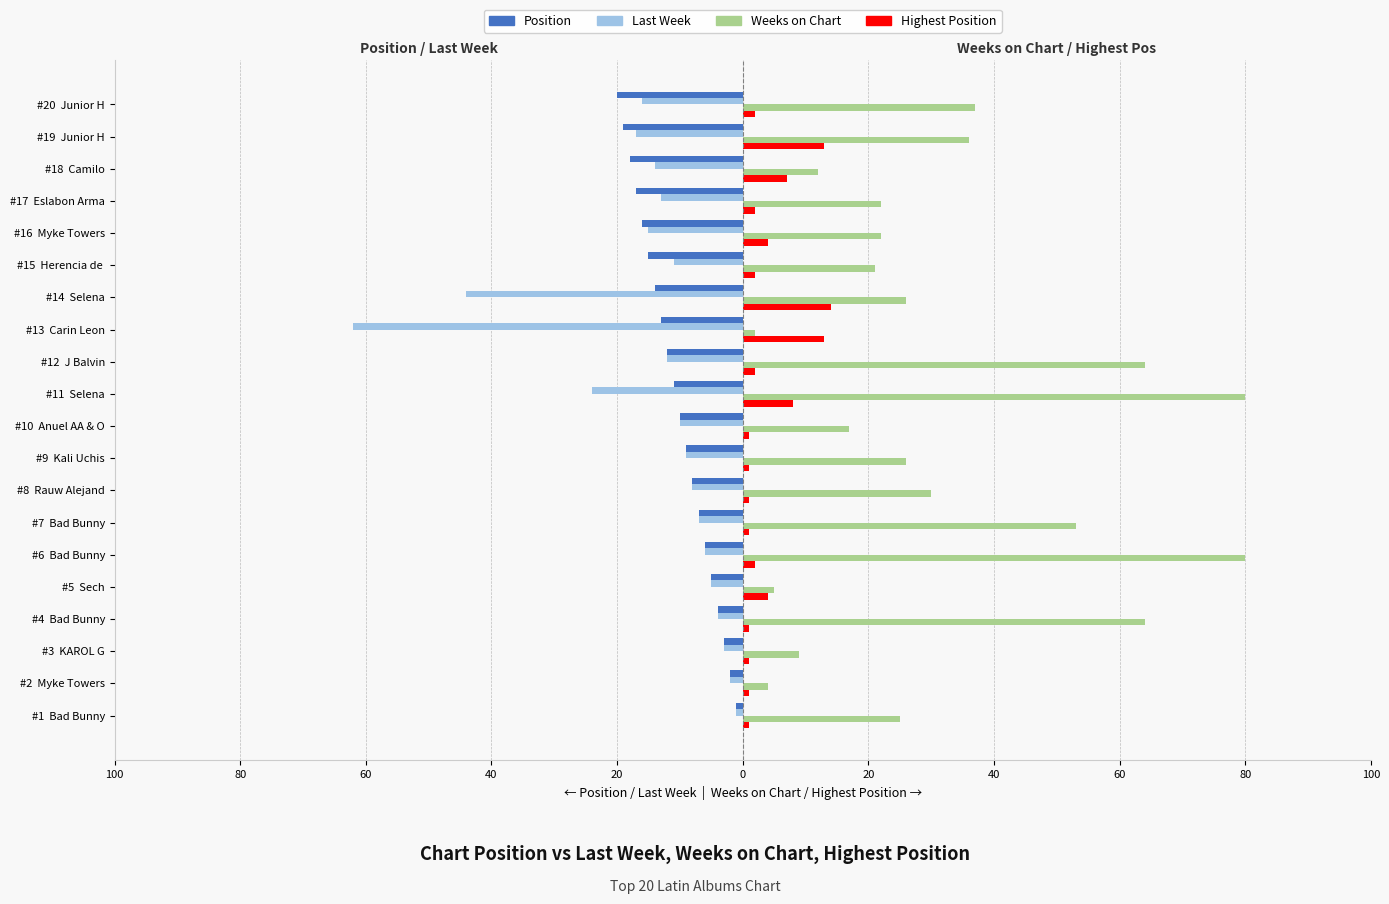

What is the maximum value for Position?

-1